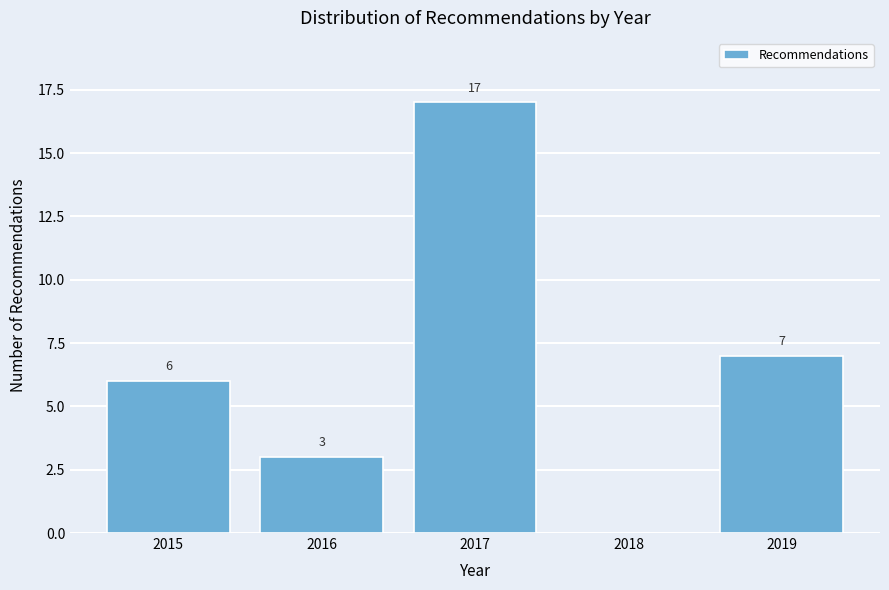

Over which range of the x-axis is the bar tallest?

2016.5 to 2017.5